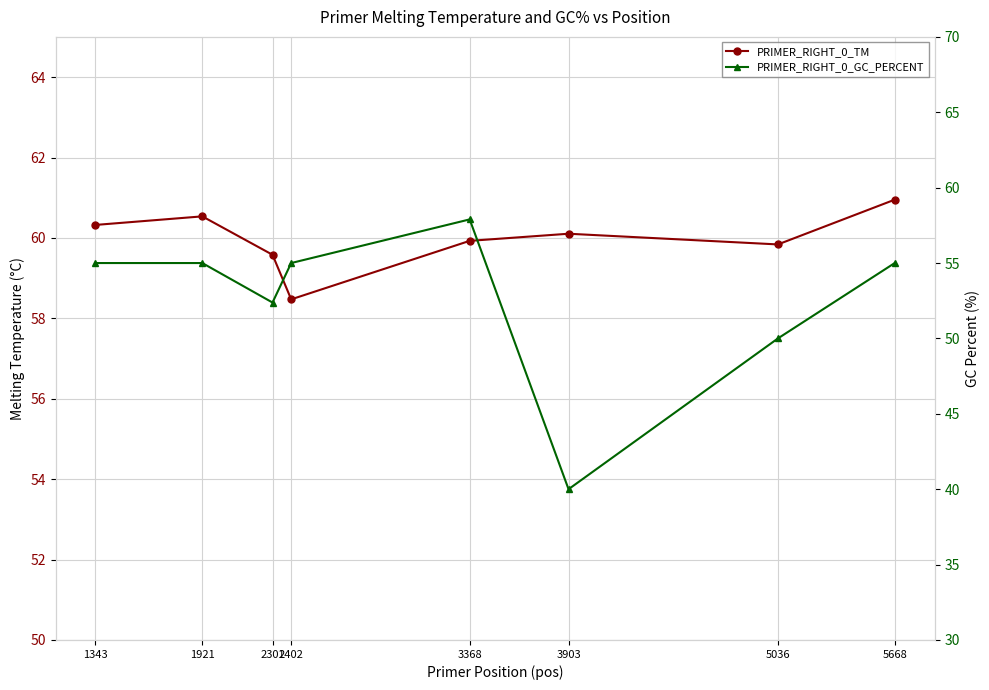

List the labels in order of PRIMER_RIGHT_0_GC_PERCENT value, smallest first.

3903, 5036, 2301, 1343, 1921, 2402, 5668, 3368